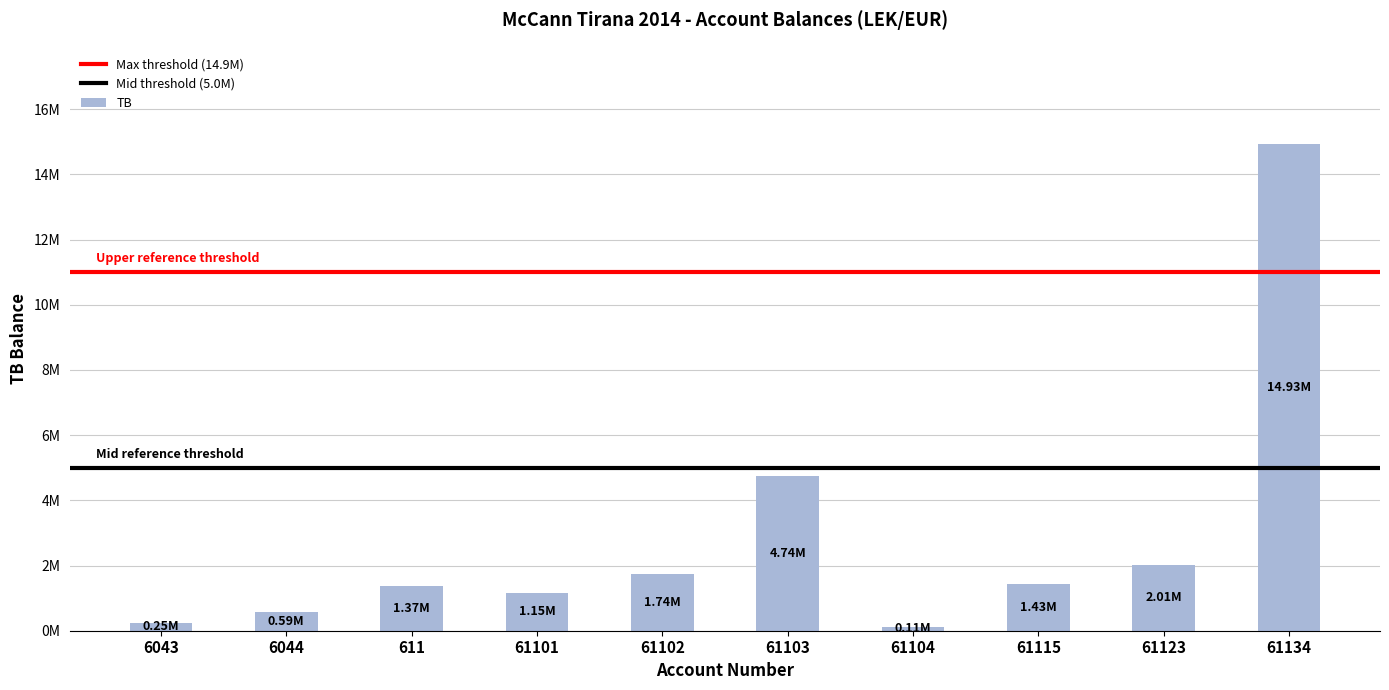

Reading left to right, extract all data points from this chart.

6043=250227.1	6044=588118.9	611=1366068.5	61101=1149043.7	61102=1735151.5	61103=4735066.9	61104=105900.0	61115=1434003.2	61123=2010362.2	61134=14931158.8